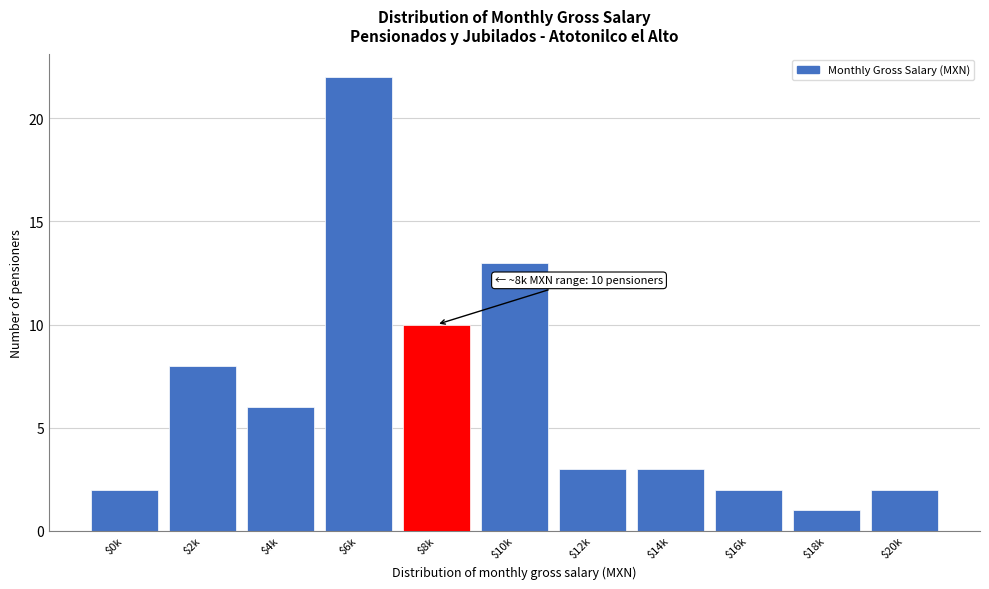

Reading left to right, what are all the values shown in this chart?

2	8	6	22	10	13	3	3	2	1	2